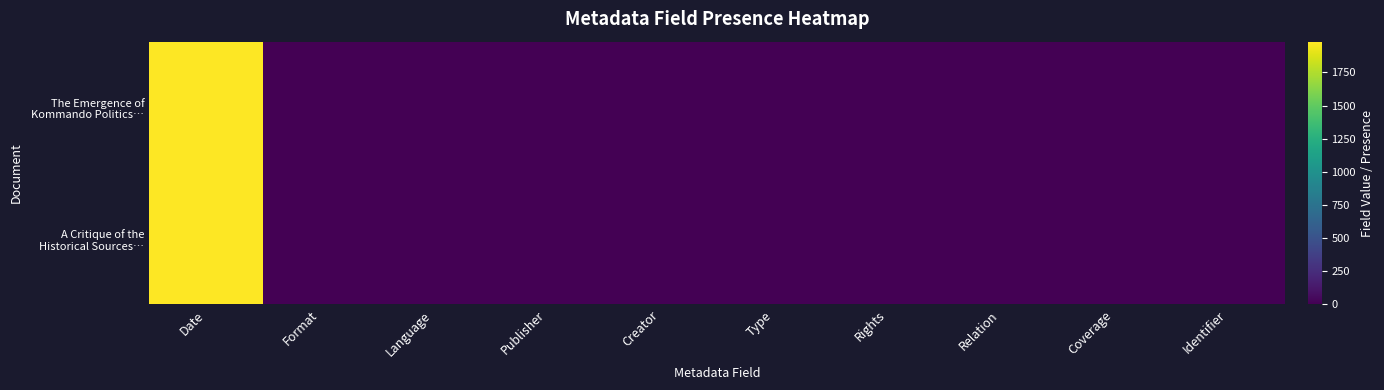

How many data points does each series have?

10